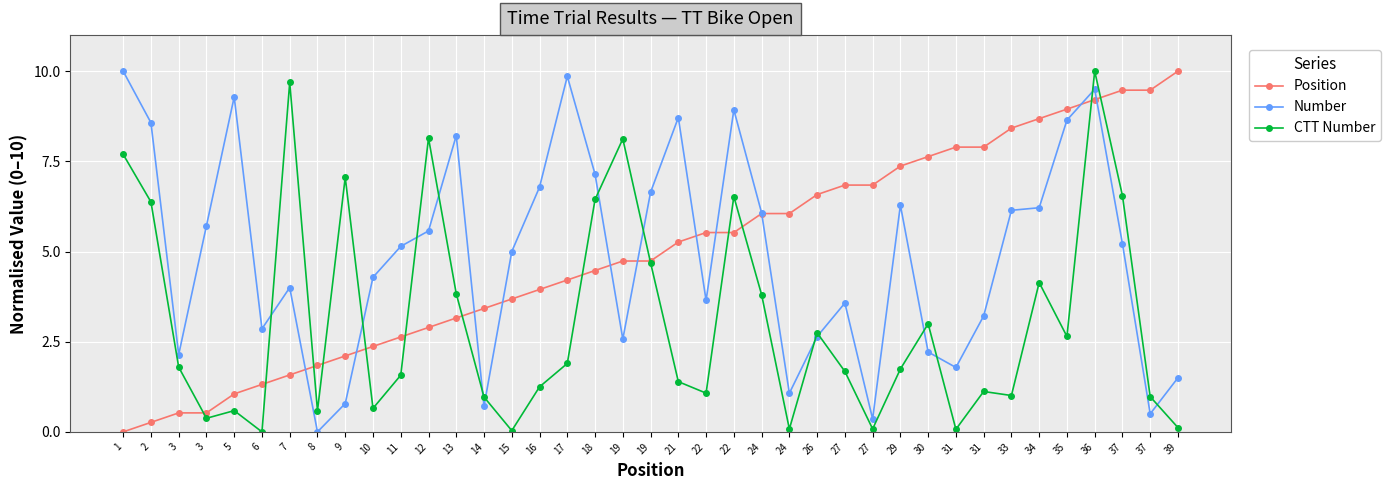

At 27, list the series in order from largest to smallest.

Position, Number, CTT Number